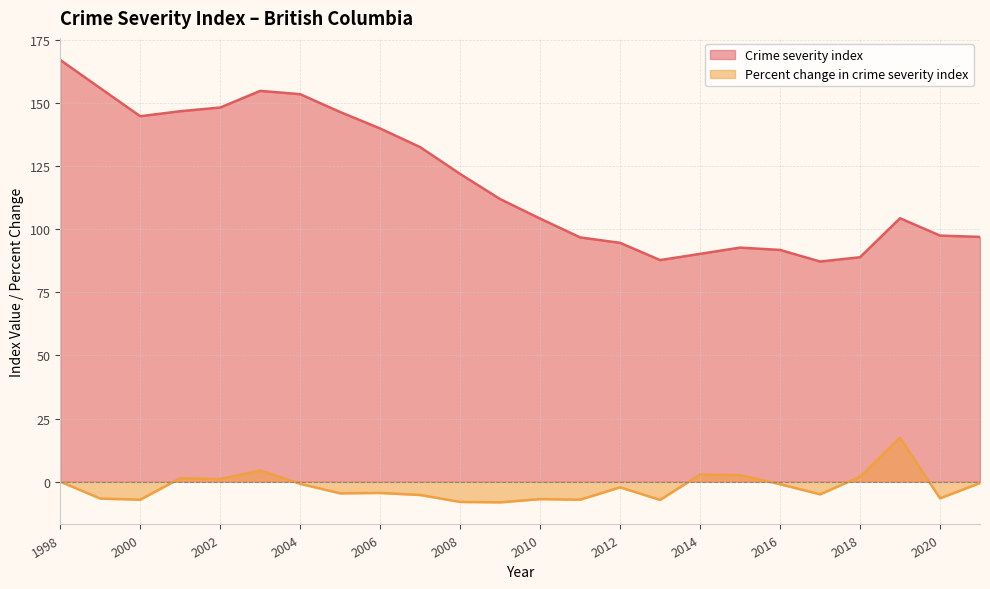

Is it true that Crime severity index equals 42.2 at 2000?

False